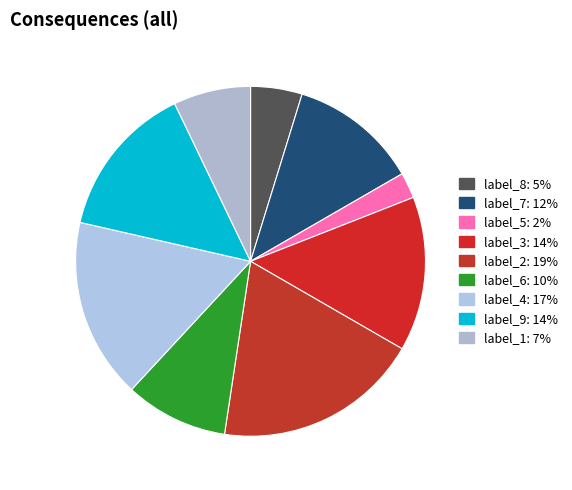

How many slices are in this pie chart?

9